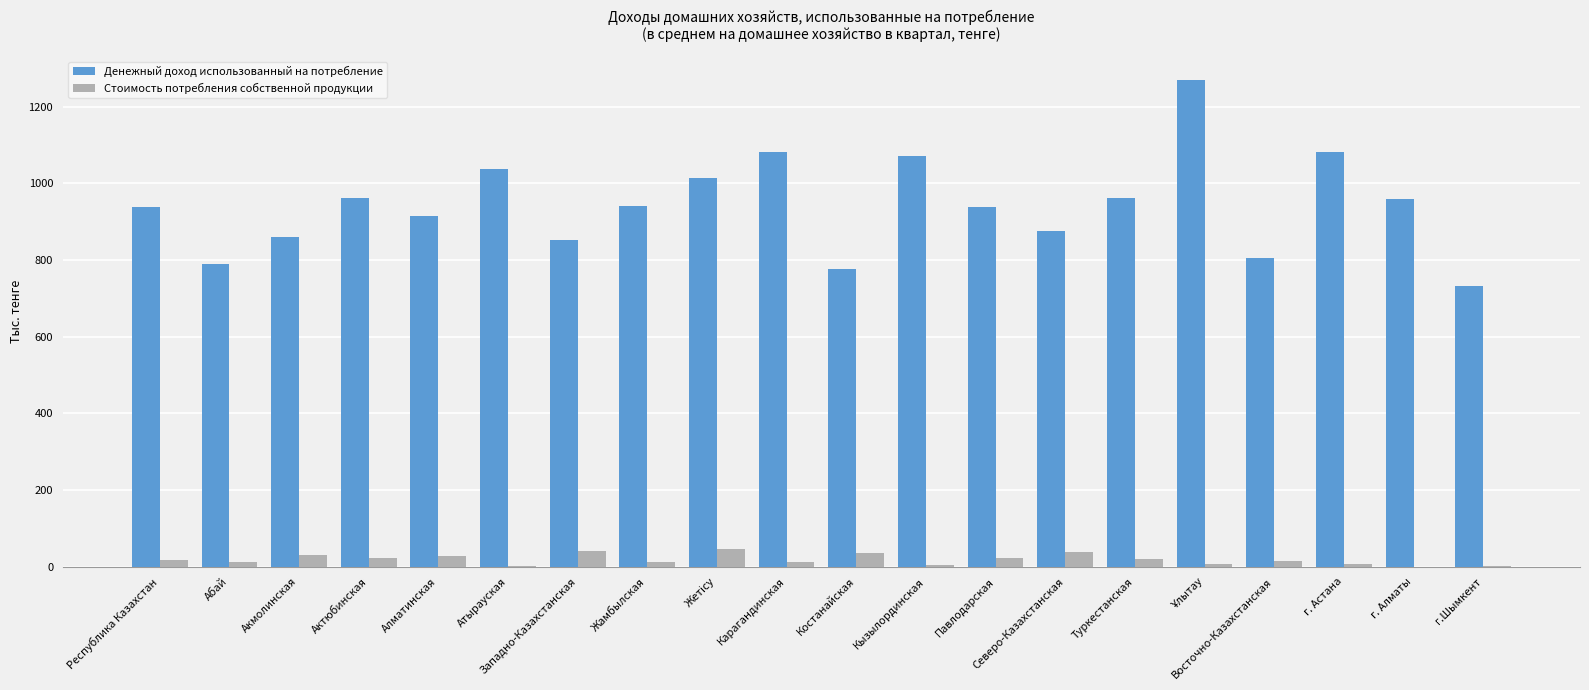

Between Костанайская and Павлодарская, which series saw the biggest shift?

Денежный доход использованный на потребление